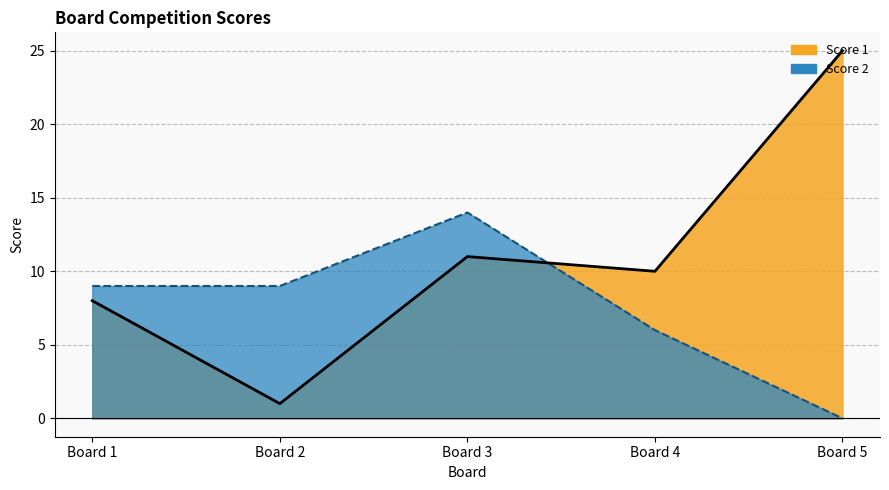

How many intersections are there between Score 1 and Score 2?

1